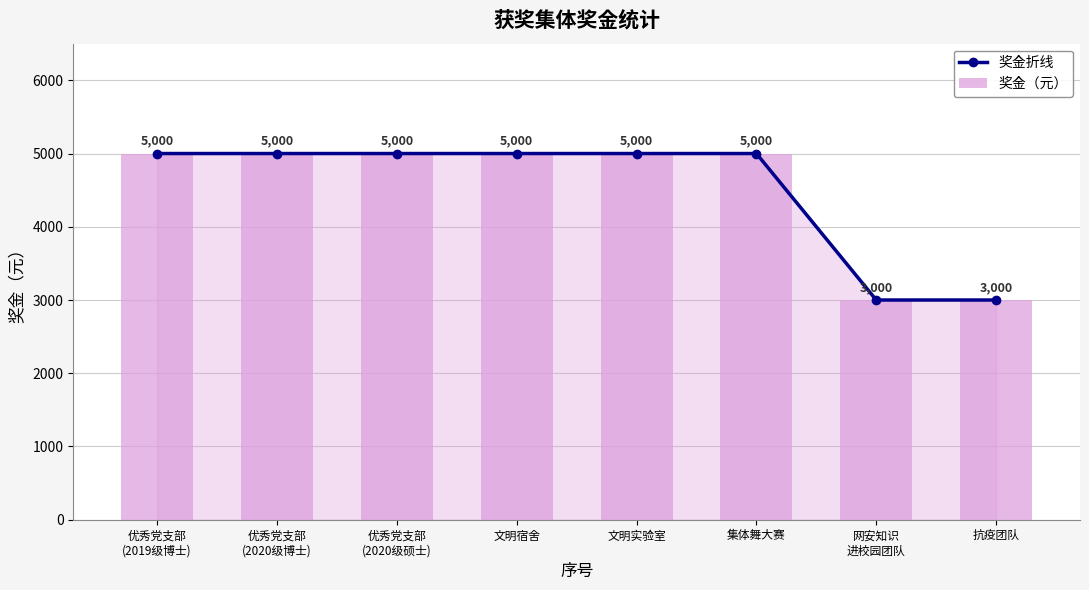

What is the sum of all 奖金折线 values?

36000